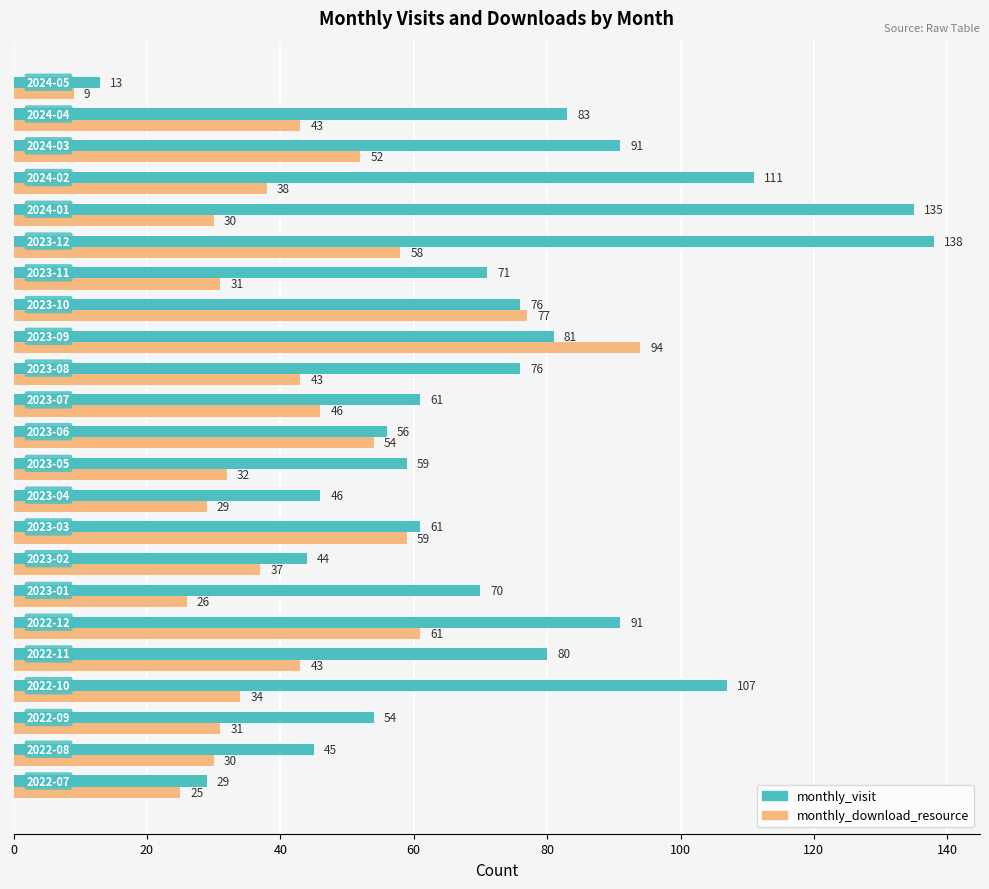

What is the highest value of the monthly_download_resource series?

94